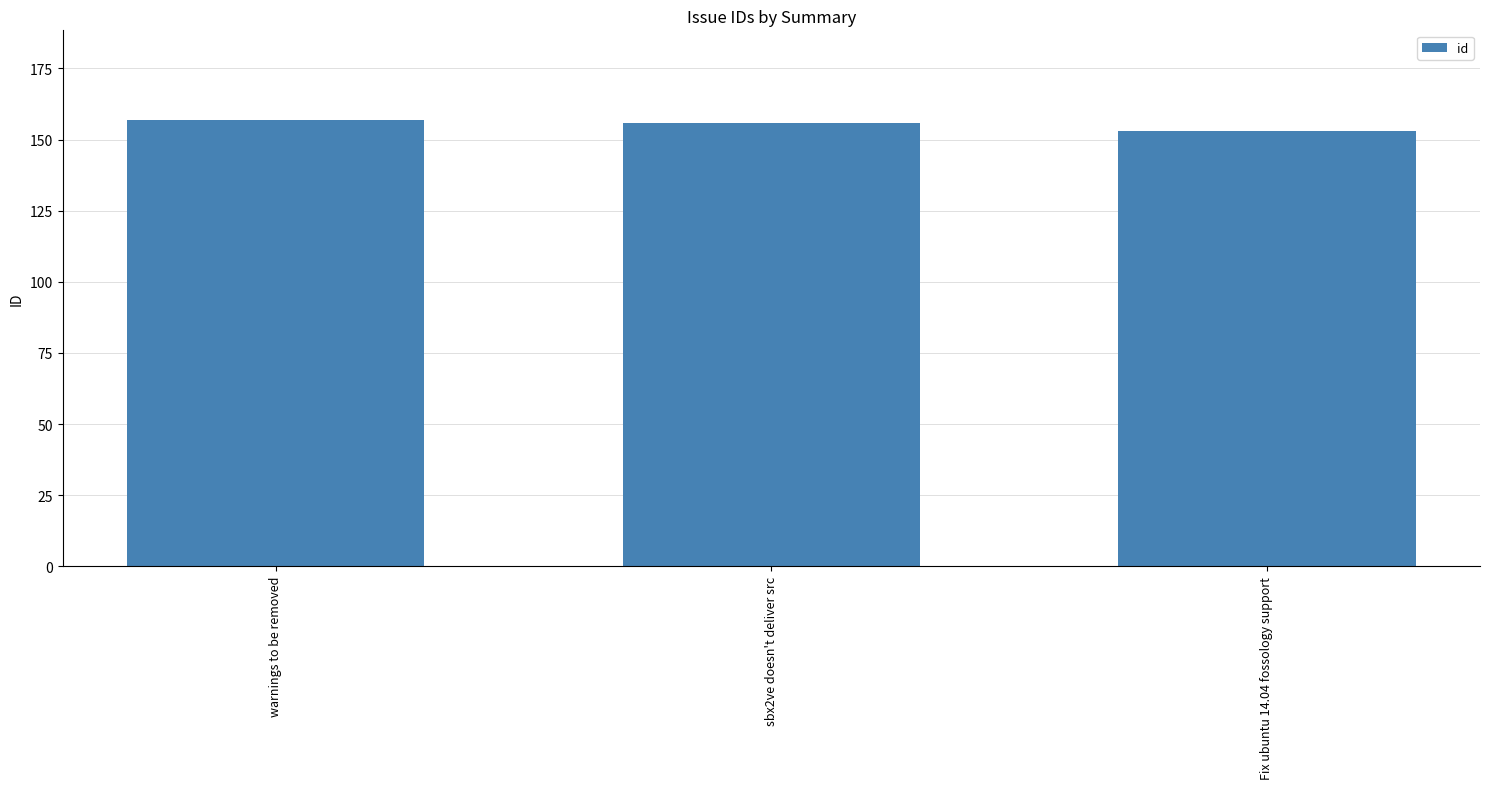

Which category has the lowest value across all series?

Fix ubuntu 14.04 fossology support